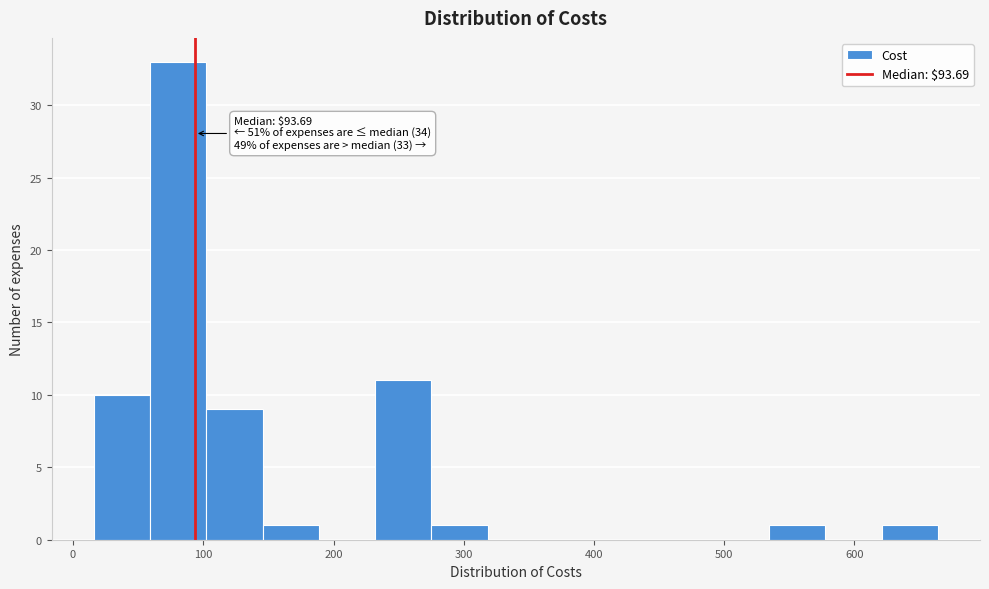

Which range on the x-axis has the tallest bar?

60 to 100